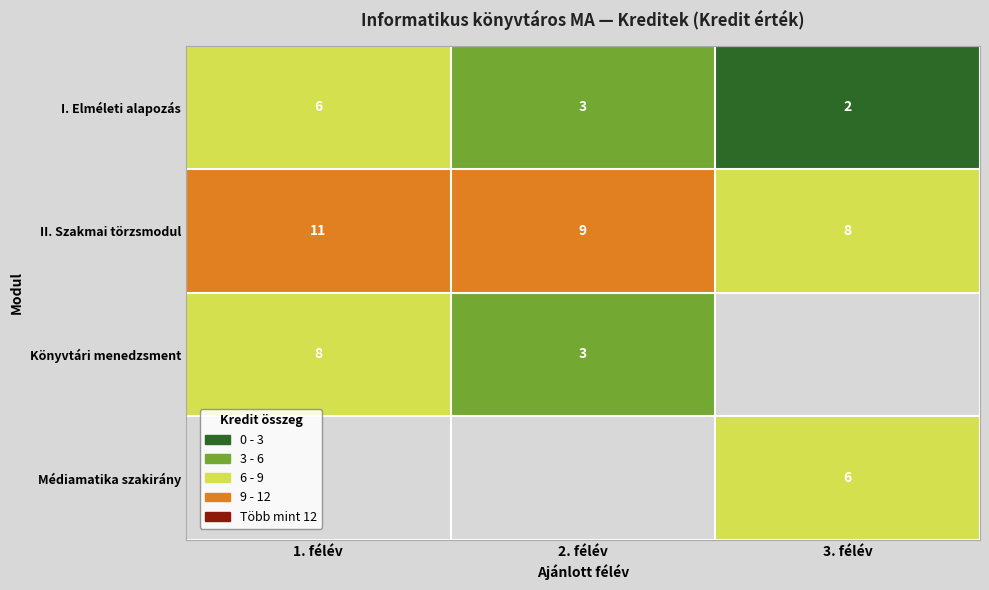

How many data points in I. Elméleti alapozás are less than 3?

1